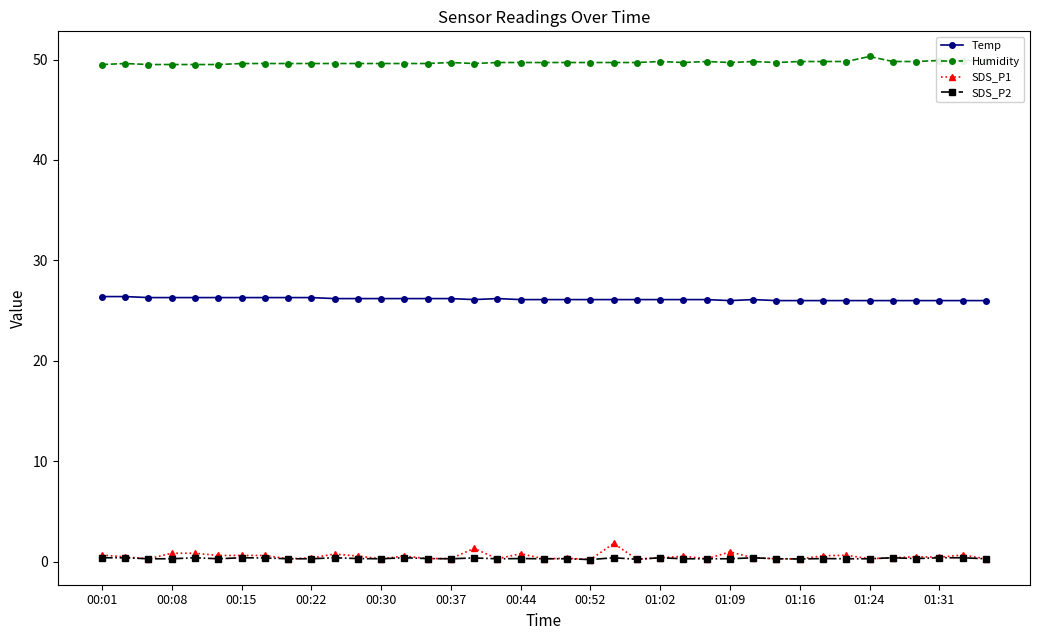

Which series has the largest total across all categories?

Humidity